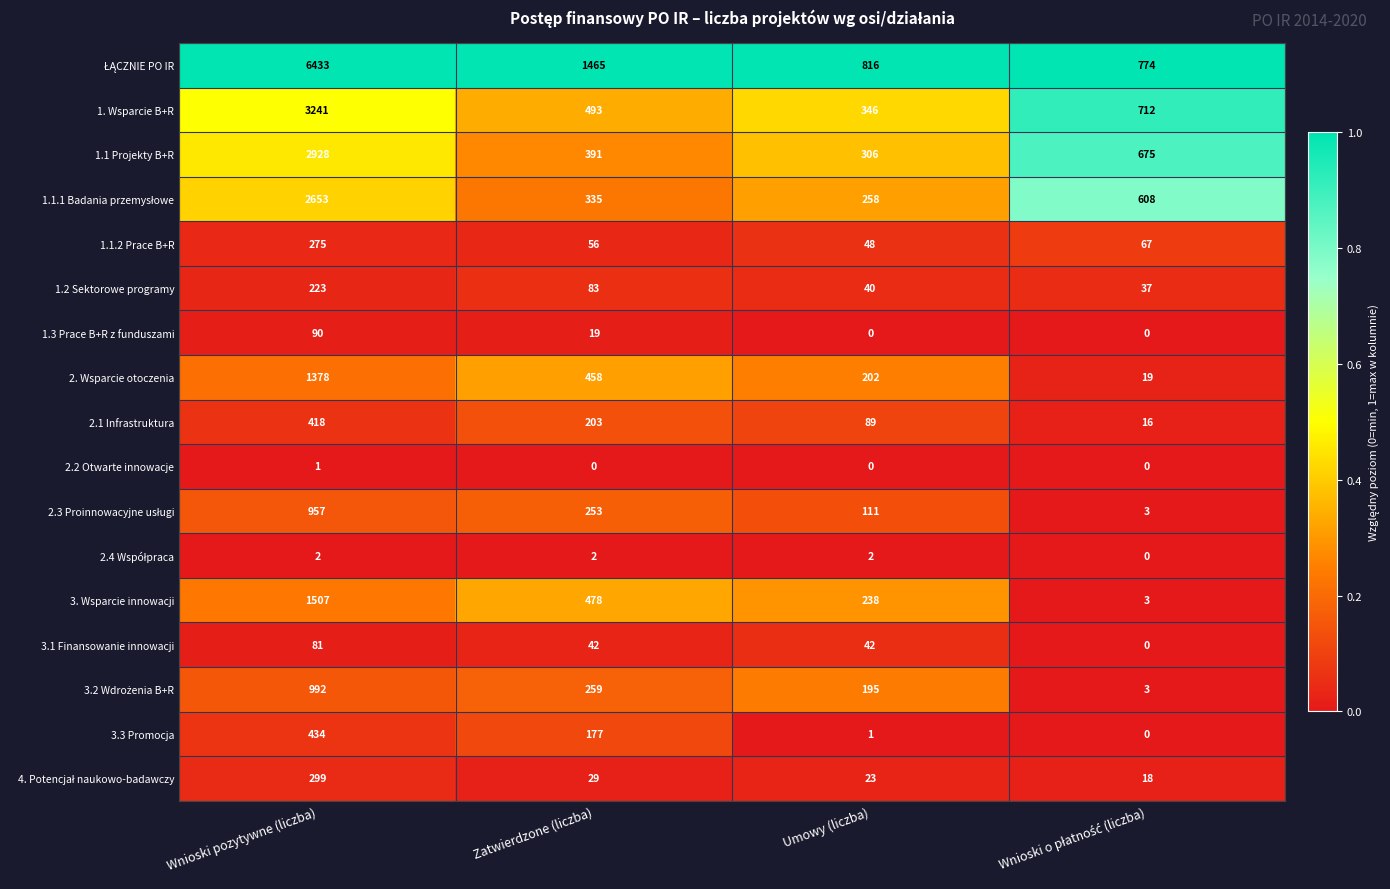

What is the approximate value of 1. Wsparcie B+R at Wnioski pozytywne (liczba)?

3241